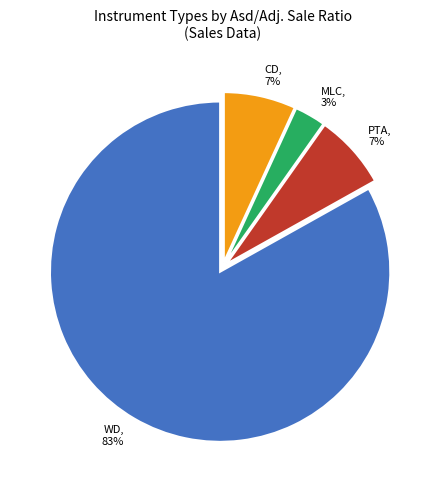

Does any single category account for the majority?

Yes